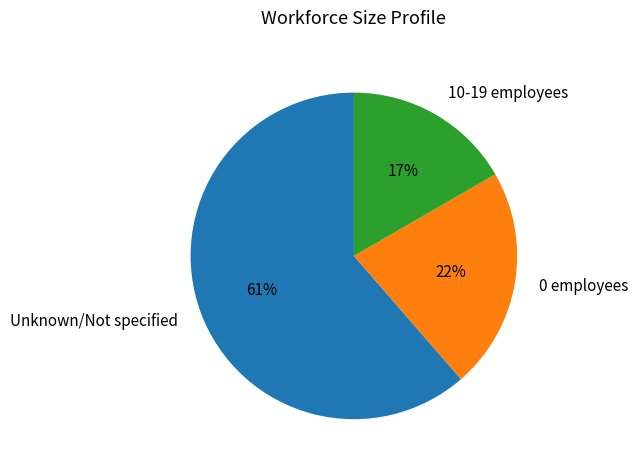

What is the ratio of the value at 0 employees to the value at Unknown/Not specified?

0.4